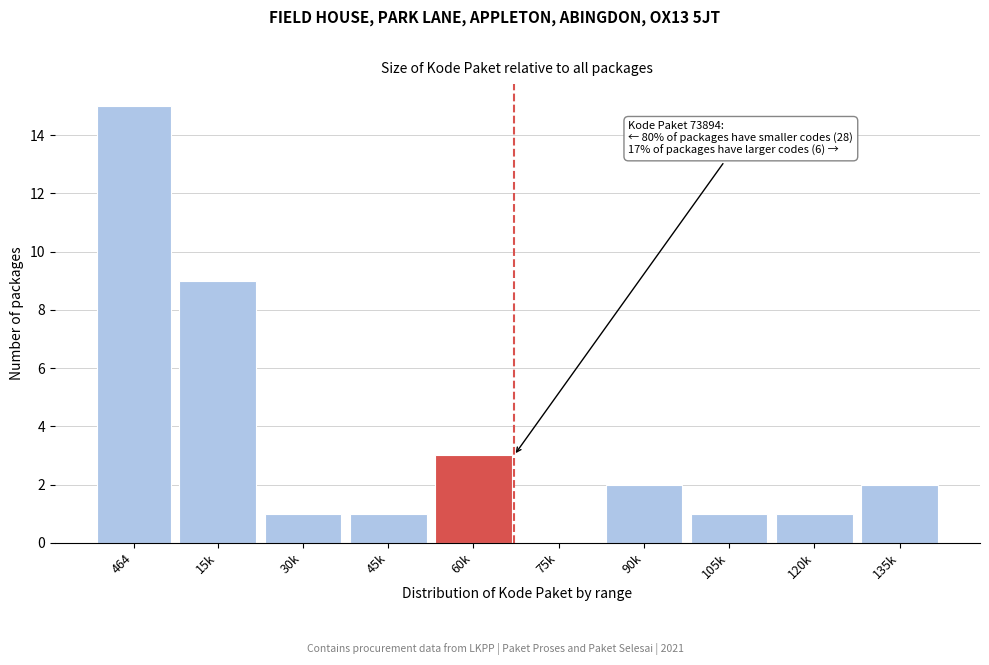

Reading left to right, what are all the values shown in this chart?

464=15	15k=9	30k=1	45k=1	60k=3	75k=0	90k=2	105k=1	120k=1	135k=2